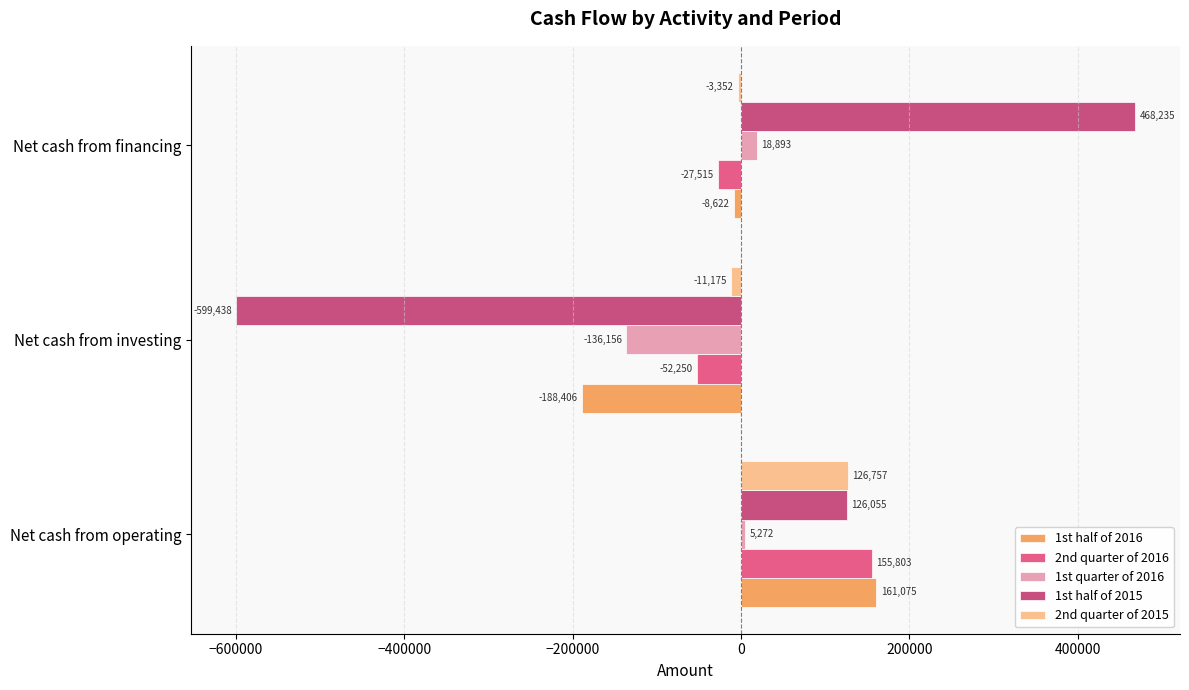

How many positive values does the 1st half of 2016 series have?

1